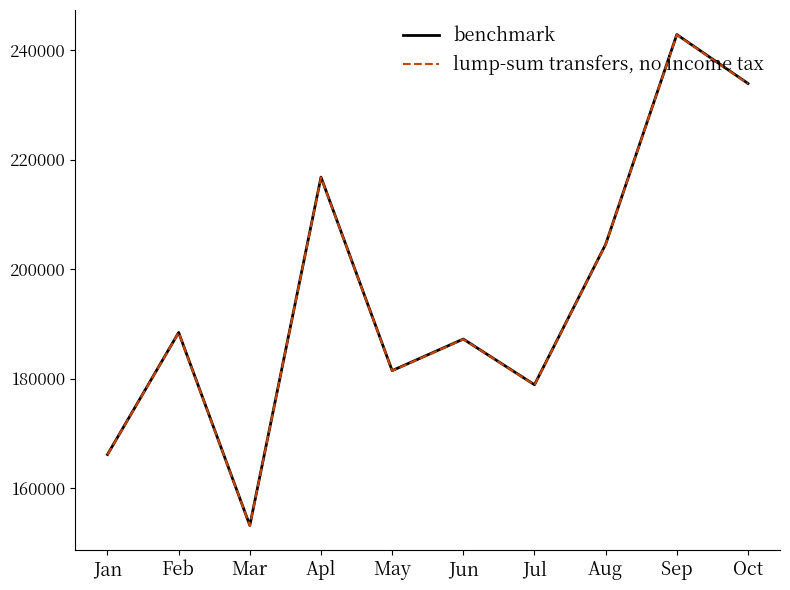

What position from the left is May?

5